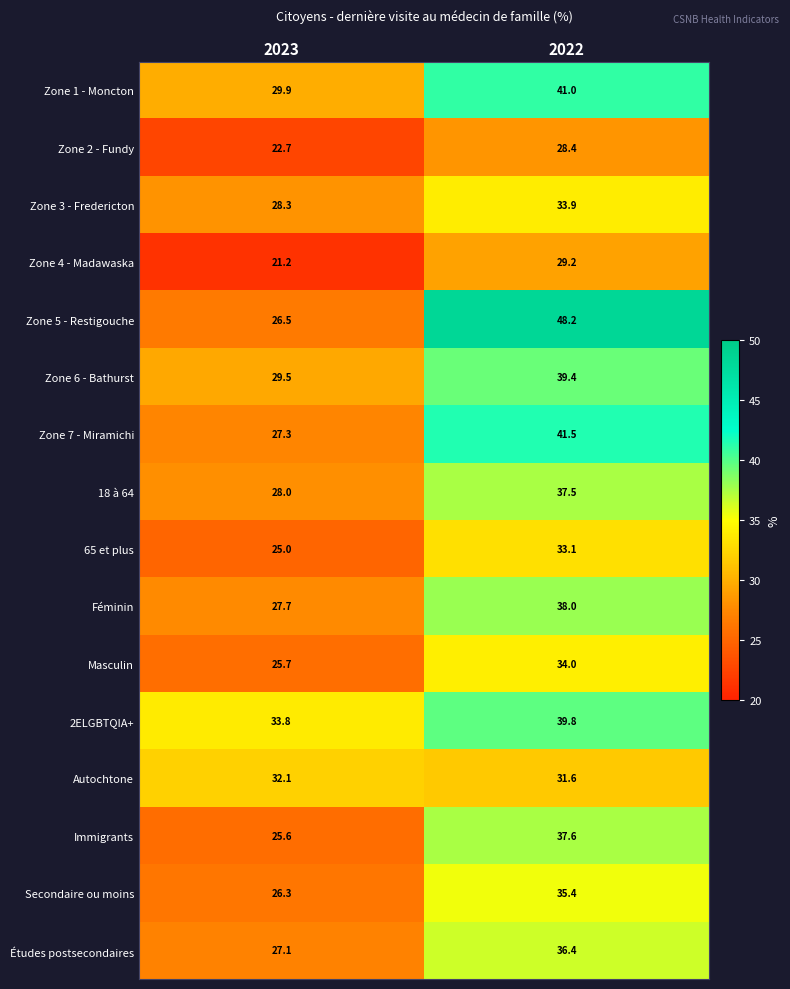

What is the difference between the 65 et plus values at 2023 and 2022?

8.1